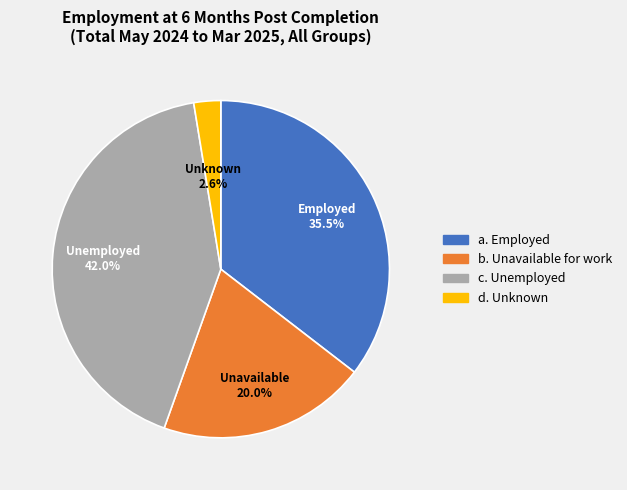

Is there any slice that represents more than half of the pie?

No